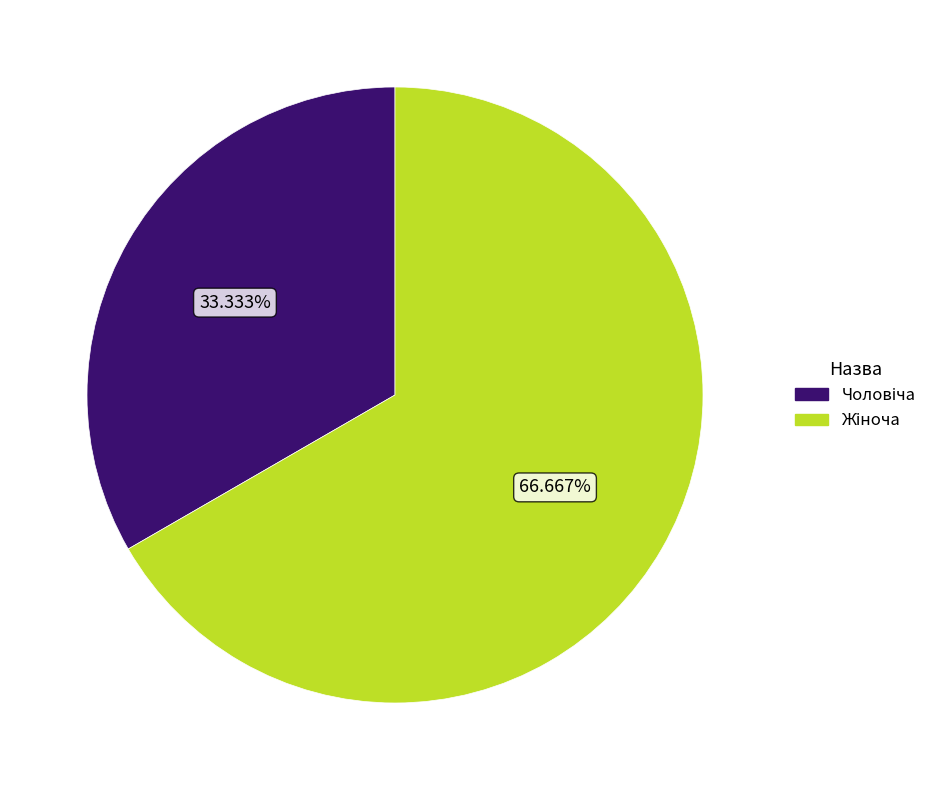

Is there any slice that represents more than half of the pie?

Yes